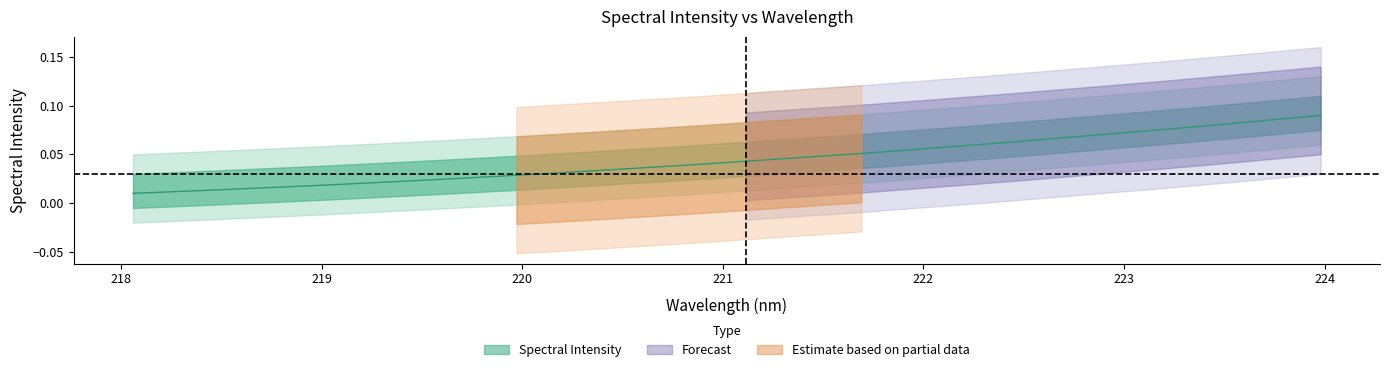

Reading left to right, transcribe all the data shown in this chart.

218.0596=0.0	218.2508=0.0	218.442=0.0	218.6332=0.0	218.8244=0.0	219.0156=0.0	219.2067=0.0	219.3979=0.0	219.589=0.0	219.7801=0.0	219.9712=0.0	220.1623=0.0	220.3533=0.0	220.5444=0.0	220.7354=0.0	220.9264=0.0	221.1174=0.0	221.3083=0.0	221.4993=0.0	221.6902=0.1	221.8812=0.1	222.0721=0.1	222.263=0.1	222.4538=0.1	222.6447=0.1	222.8355=0.1	223.0264=0.1	223.2172=0.1	223.408=0.1	223.5987=0.1	223.7895=0.1	223.9802=0.1